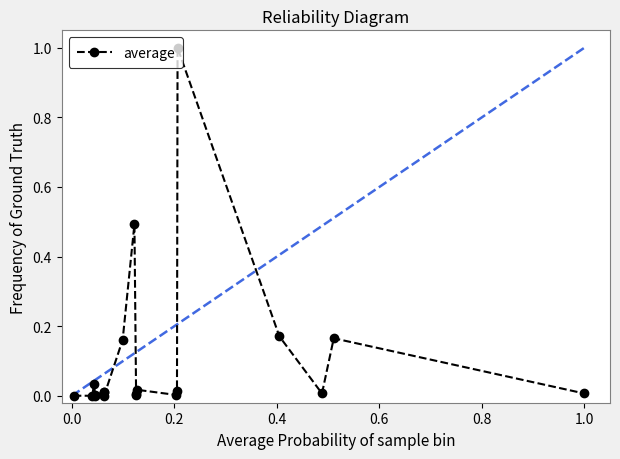

True or false: there are more than 0 points higher than both neighbors.

True